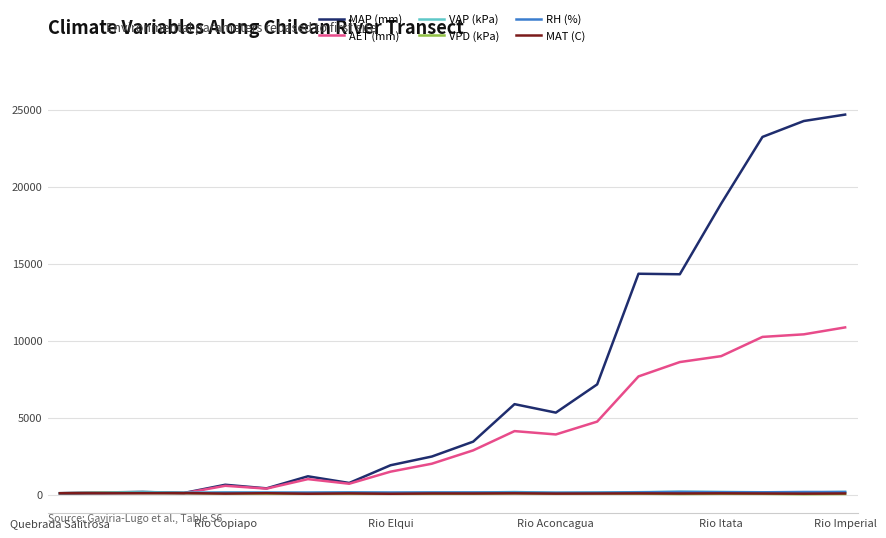

What is the difference between the maximum and minimum values in the MAP (mm) series?

24583.3